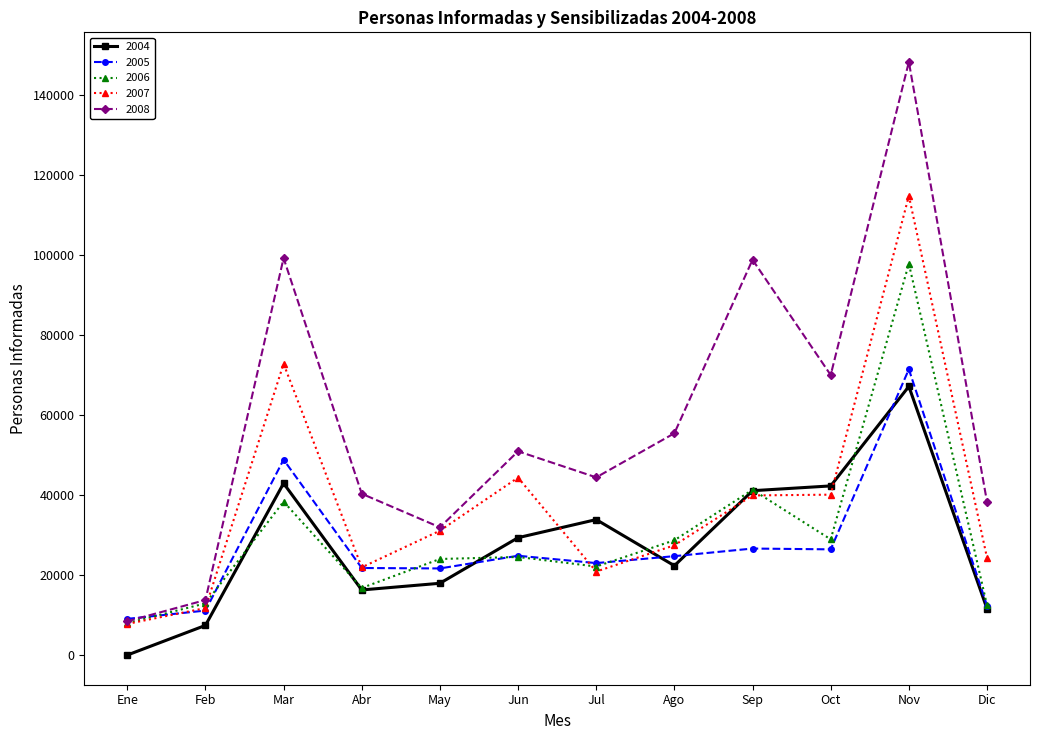

What is the label of the 9th point from the left?

Sep